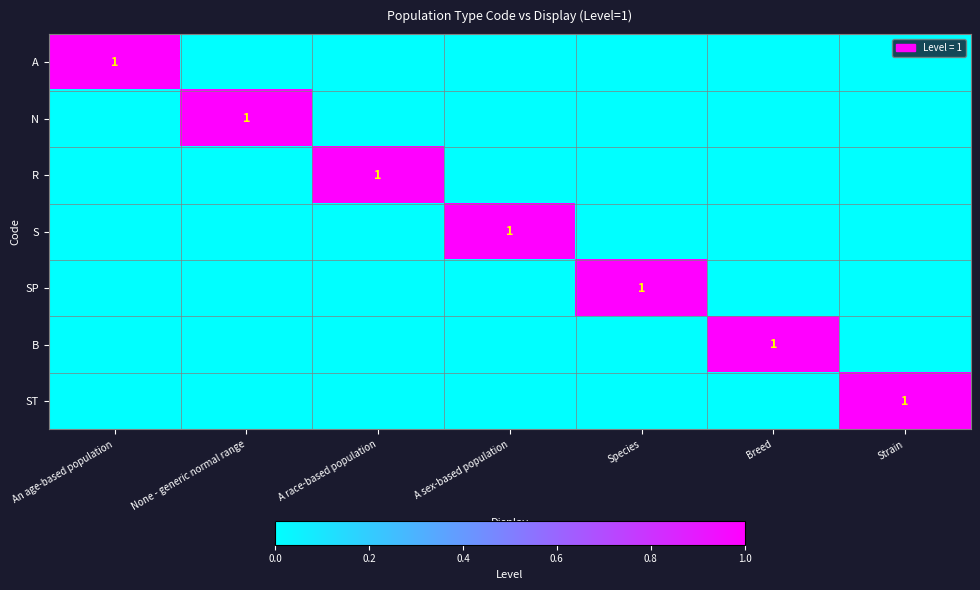

Is it true that ST equals 1 at Strain?

True